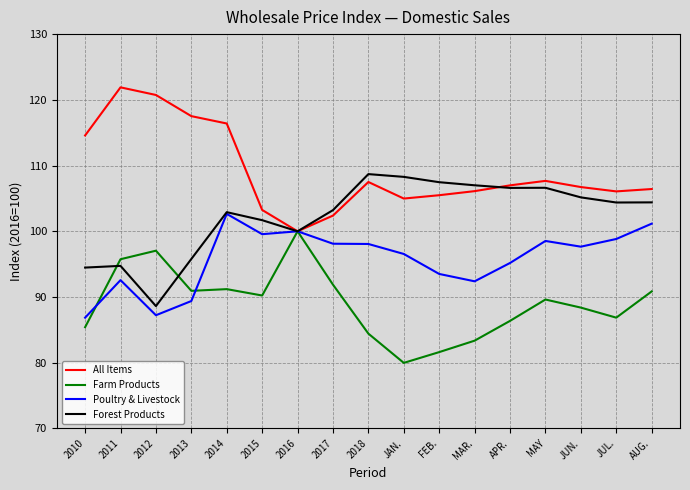

Is the value of Poultry & Livestock at FEB. greater than the value of Farm Products at AUG.?

Yes